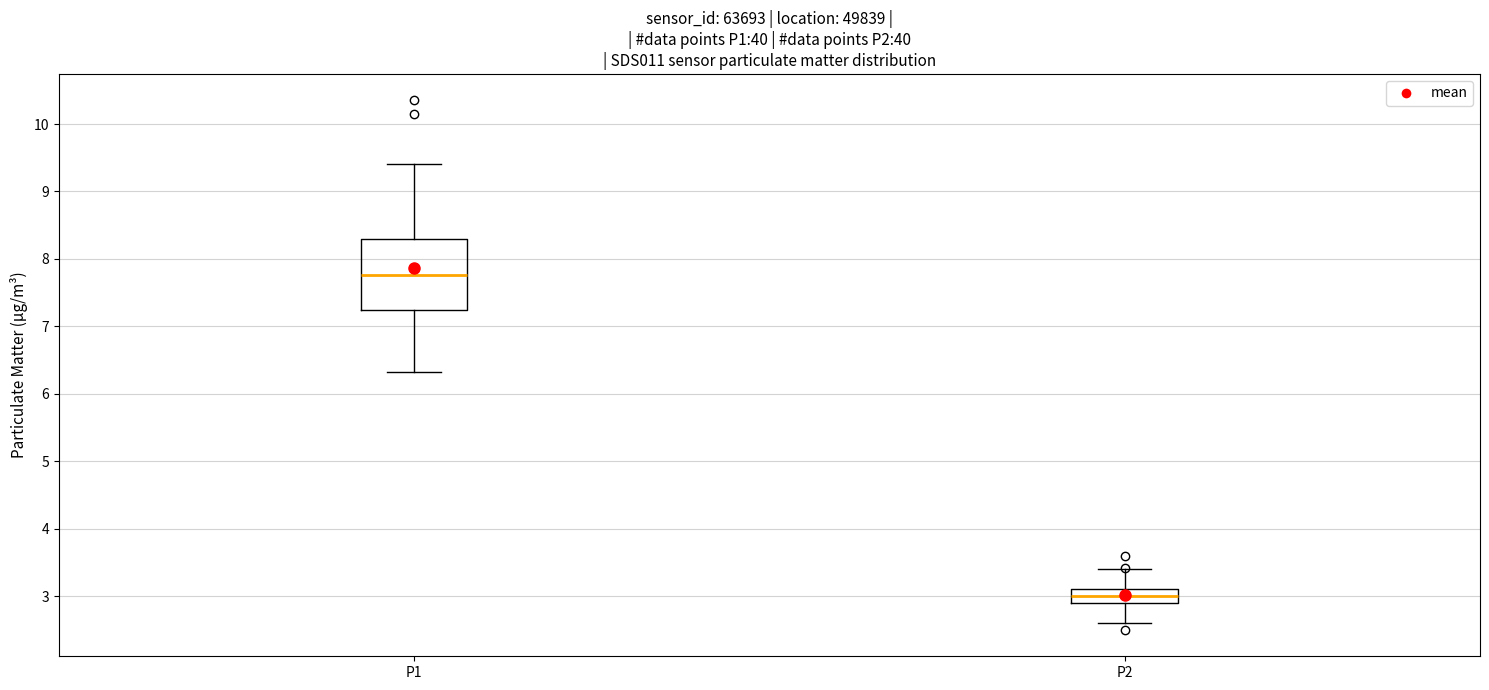

Reading left to right, read every box against the y-axis: the position of its median line, the range the box covers, and the ends of its whiskers. The values are not printed on the chart, so give them approximately, as read against the axis.

P1: median 7.8, box 7.2 to 8.3, whiskers 6.3 to 9.4
P2: median 3.0, box 2.9 to 3.1, whiskers 2.6 to 3.4